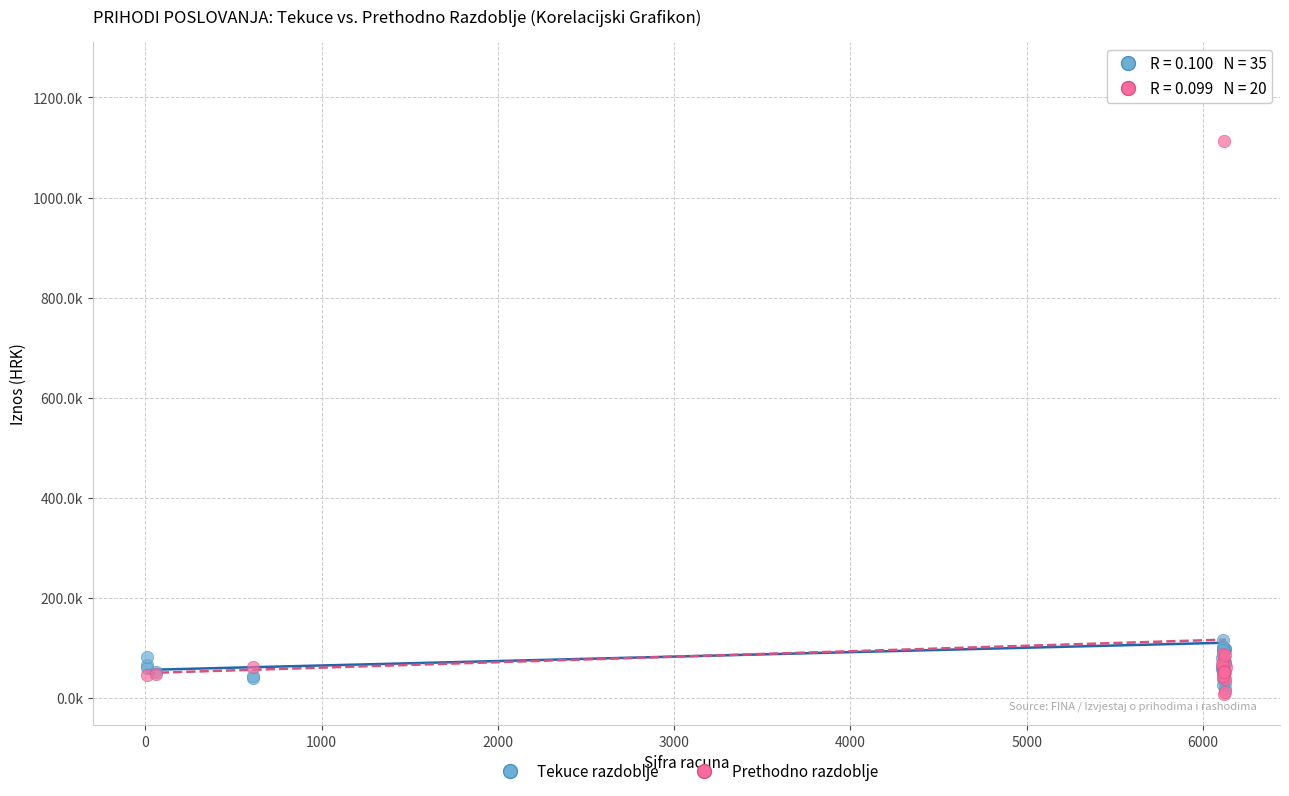

Which series reaches the maximum Y coordinate?

Tekuce razdoblje